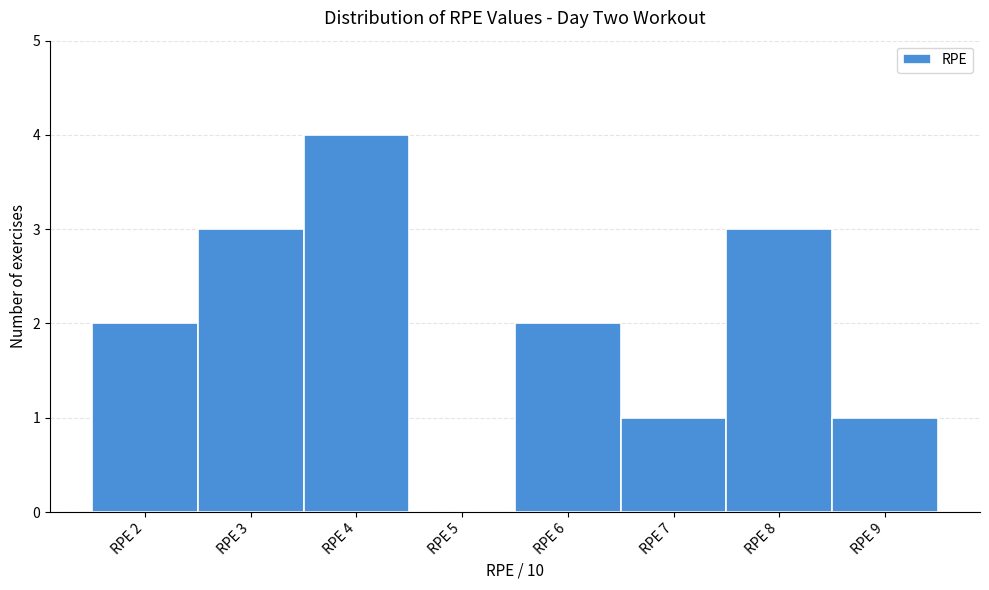

How tall is the bar that spans 8.5 to 9.5 on the x-axis? The values are not printed on the chart, so give them approximately, as read against the axis.

1